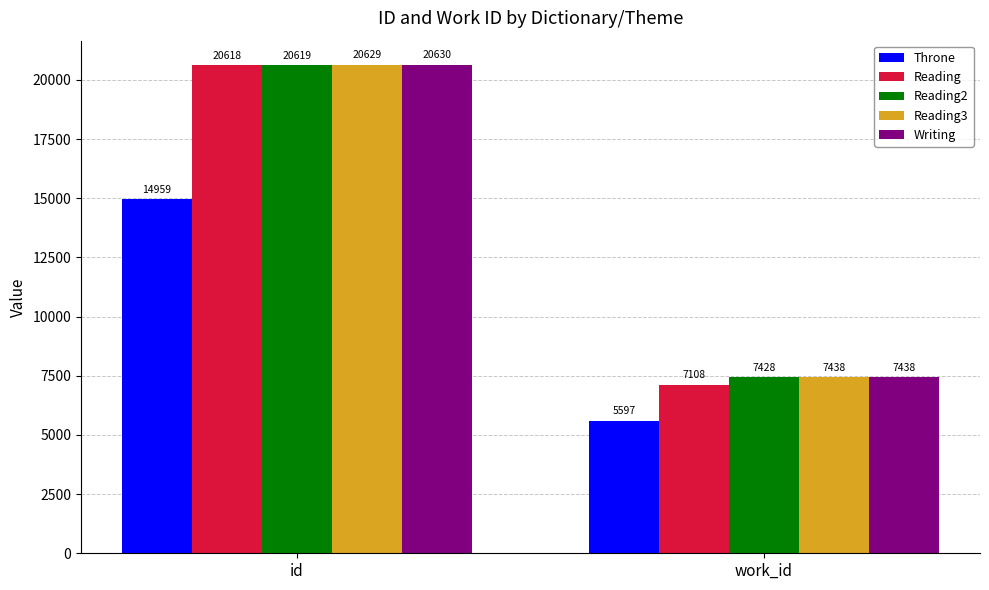

Reading left to right, what are all the values shown in this chart?

Throne: 14959	5597
Reading: 20618	7108
Reading2: 20619	7428
Reading3: 20629	7438
Writing: 20630	7438